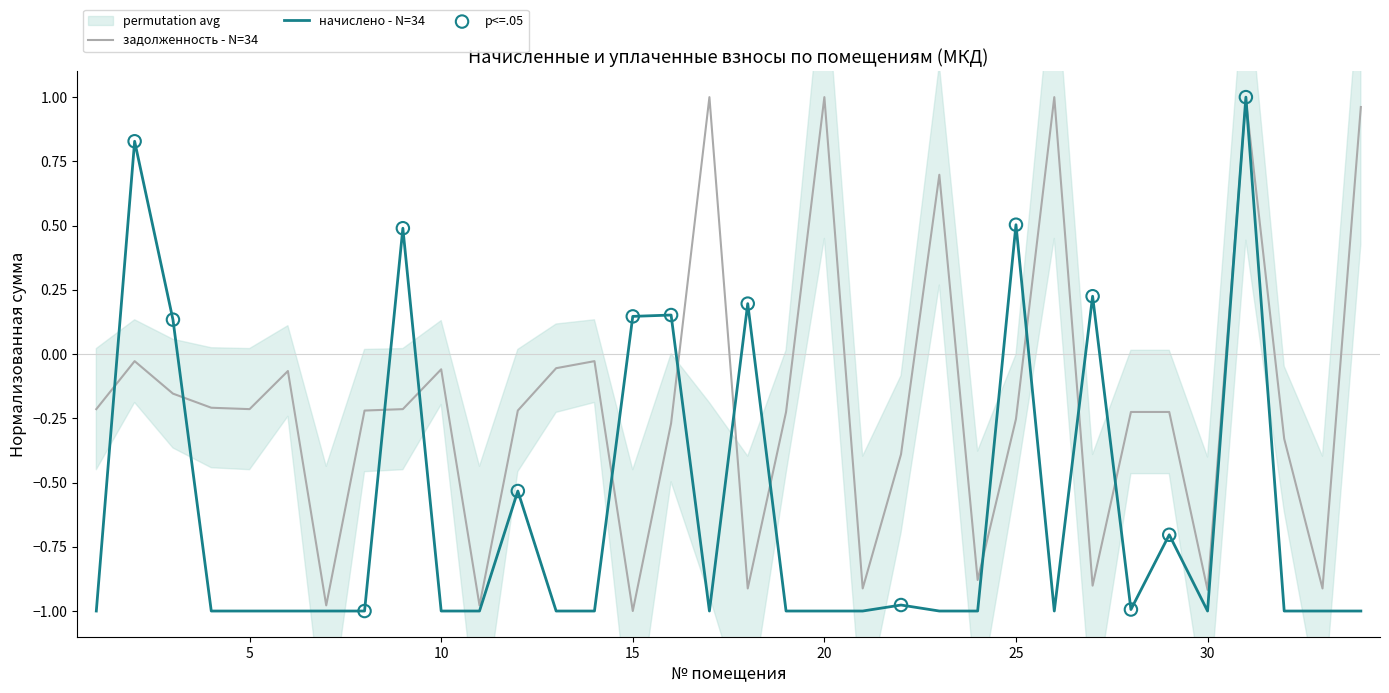

The value of начислено - N=34 at 20 is -0.4. True or false?

False